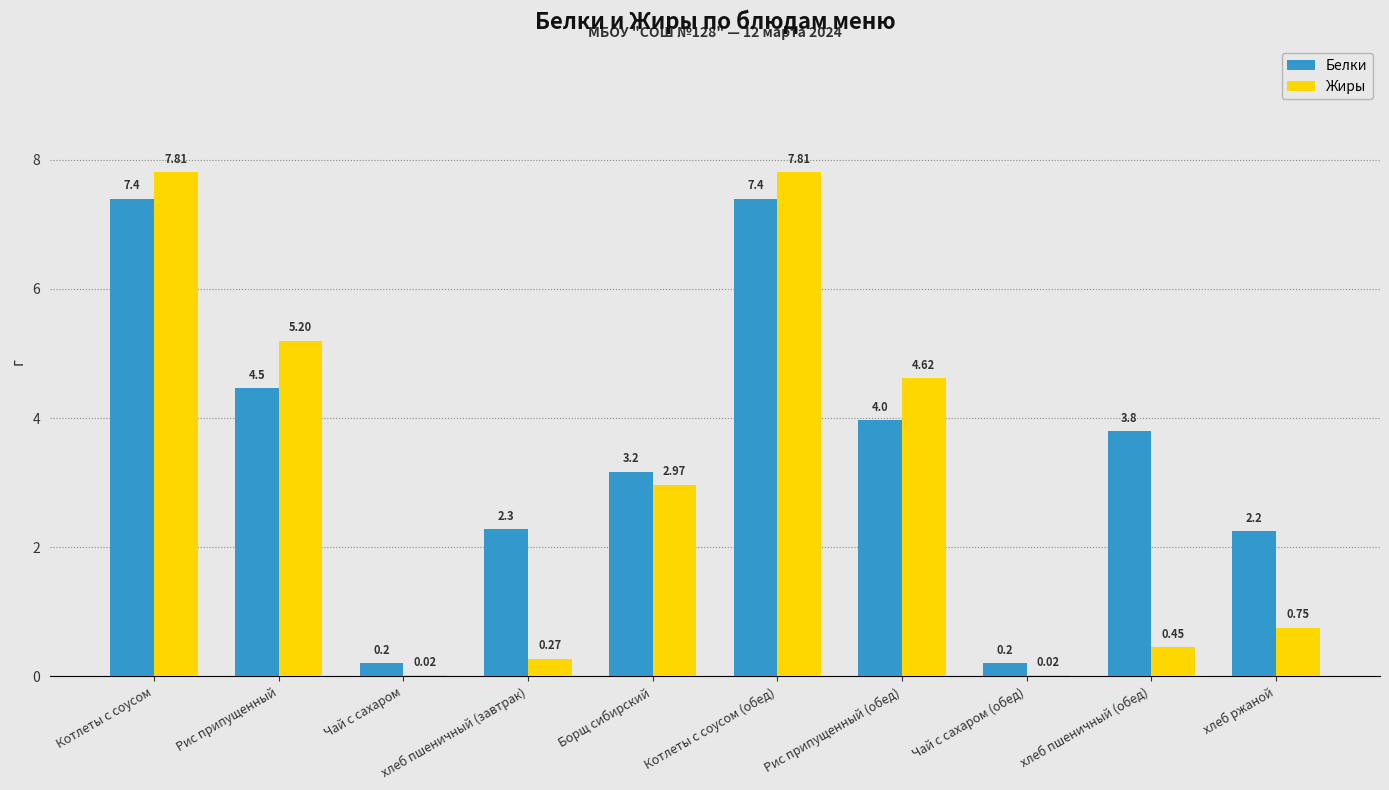

What is the sum of the Жиры values at хлеб пшеничный (обед) and Котлеты с соусом (обед)?

8.3